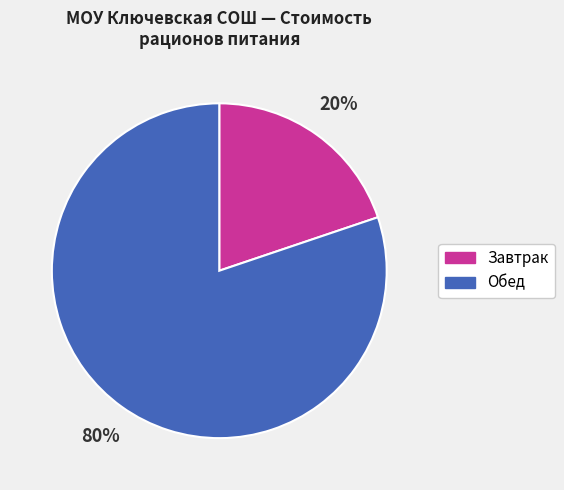

Is there a majority slice in this chart?

Yes